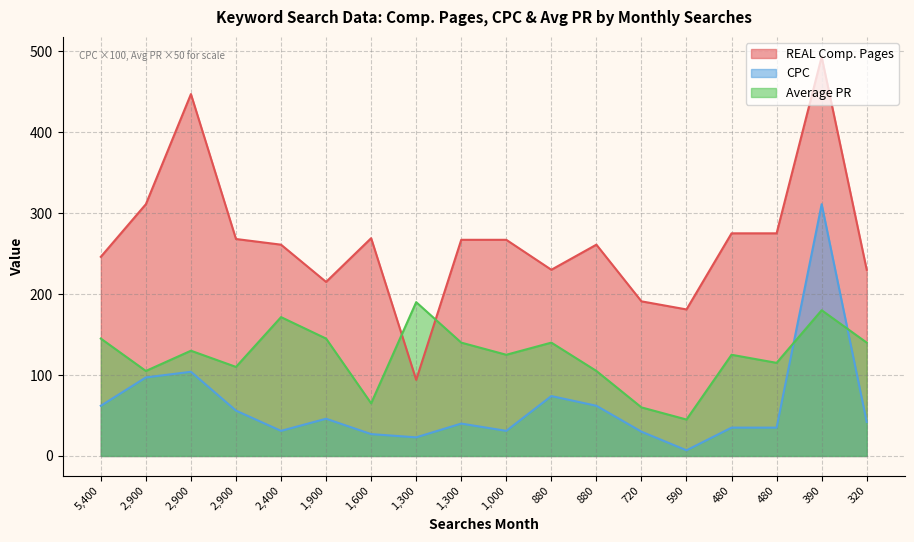

Between 1,000 and 720, which series saw the biggest shift?

REAL Comp. Pages